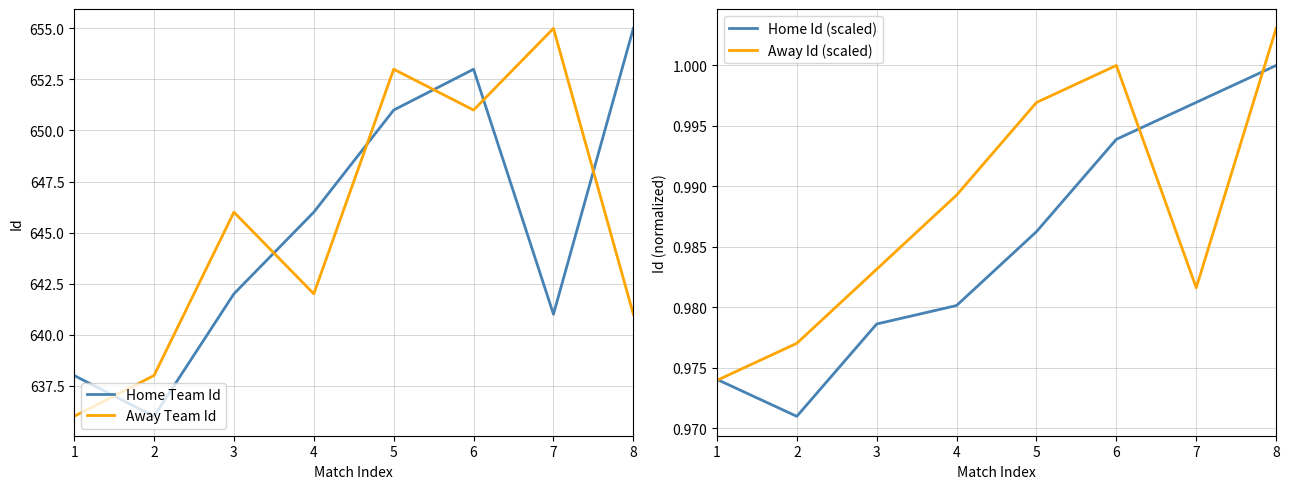

Which label corresponds to the largest value in the chart?

8